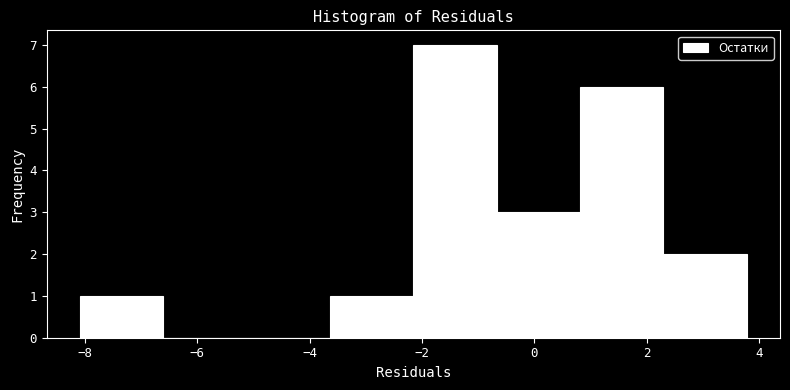

Reading left to right, list every bar in this chart as the range it spans on the x-axis followed by its height. Neither the bar edges nor the heights are printed on the chart, so give them approximately, as read against the axes.

-8.0 to -6.6: 1
-6.6 to -5.2: 0
-5.2 to -3.6: 0
-3.6 to -2.2: 1
-2.2 to -0.6: 7
-0.6 to 0.8: 3
0.8 to 2.2: 6
2.2 to 3.8: 2